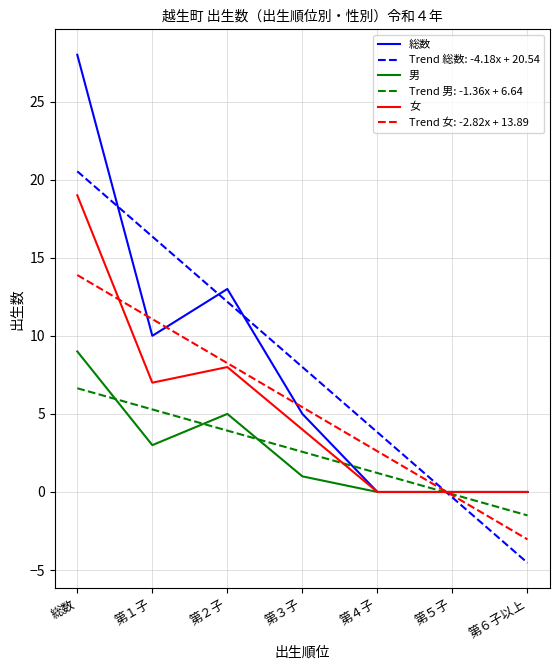

At 総数, list the series in order from smallest to largest.

Trend 男: -1.36x + 6.64, 男, Trend 女: -2.82x + 13.89, 女, Trend 総数: -4.18x + 20.54, 総数